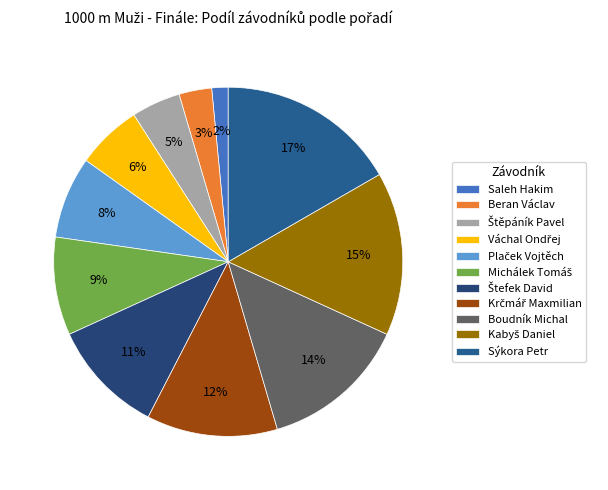

Does Sýkora Petr account for over 50% of the chart?

No